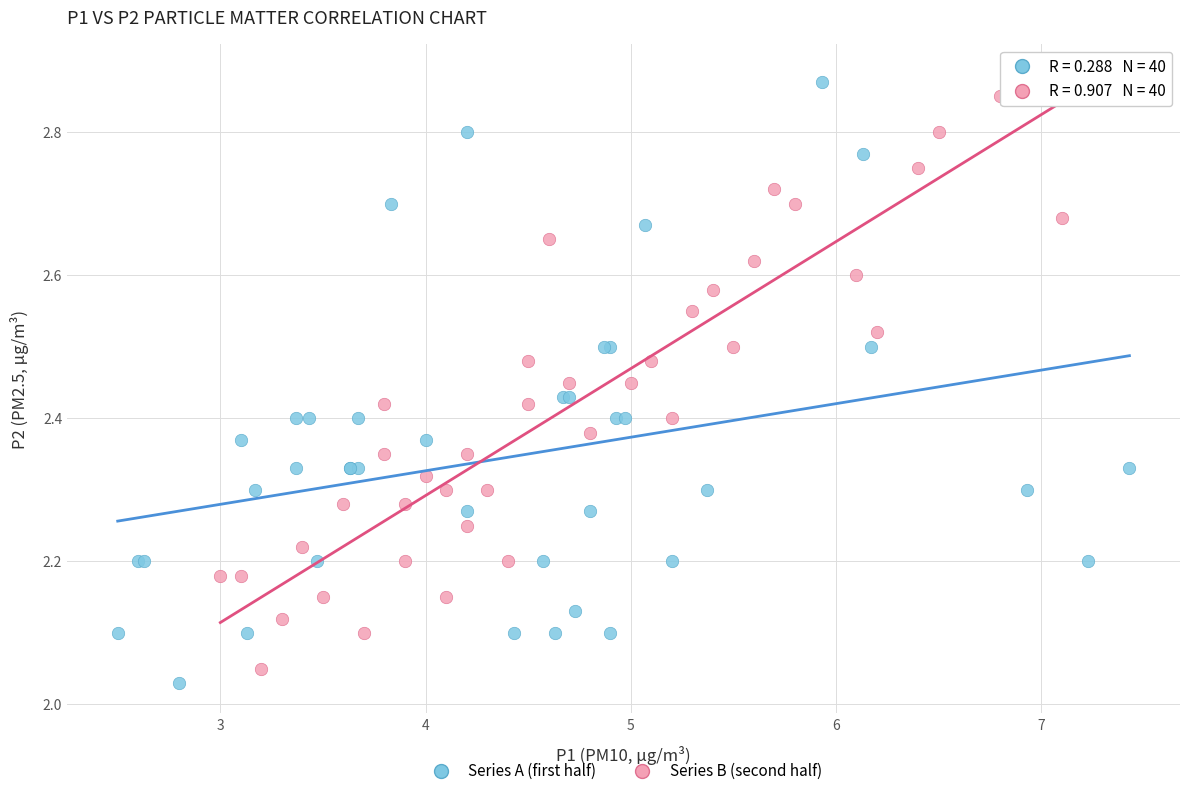

What are all the series names shown in the legend?

Series A (first half), Series B (second half)